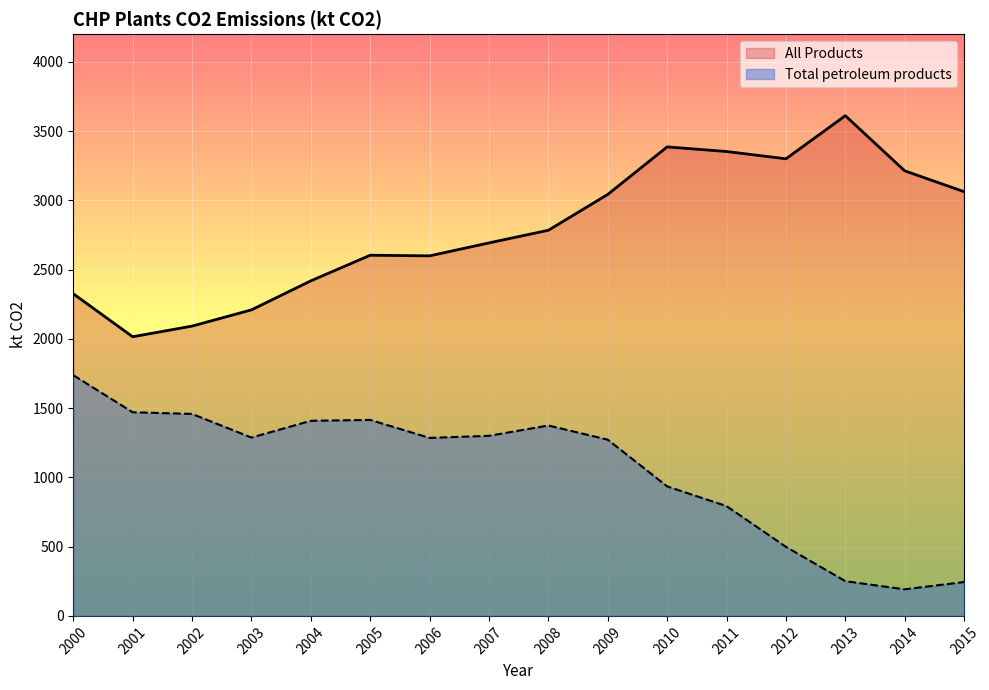

Which label corresponds to the smallest value in the chart?

2014